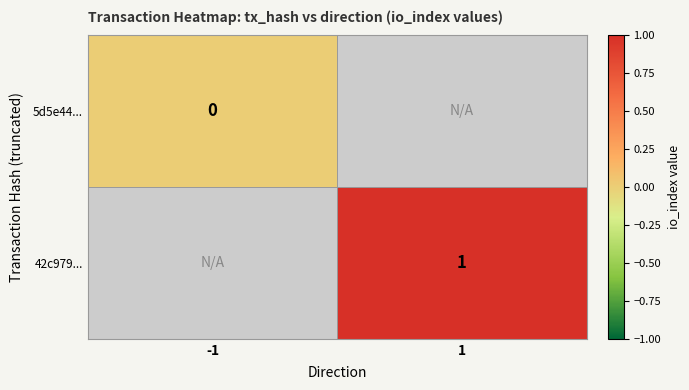

Rank the series at -1 from lowest to highest value.

5d5e44..., 42c979...